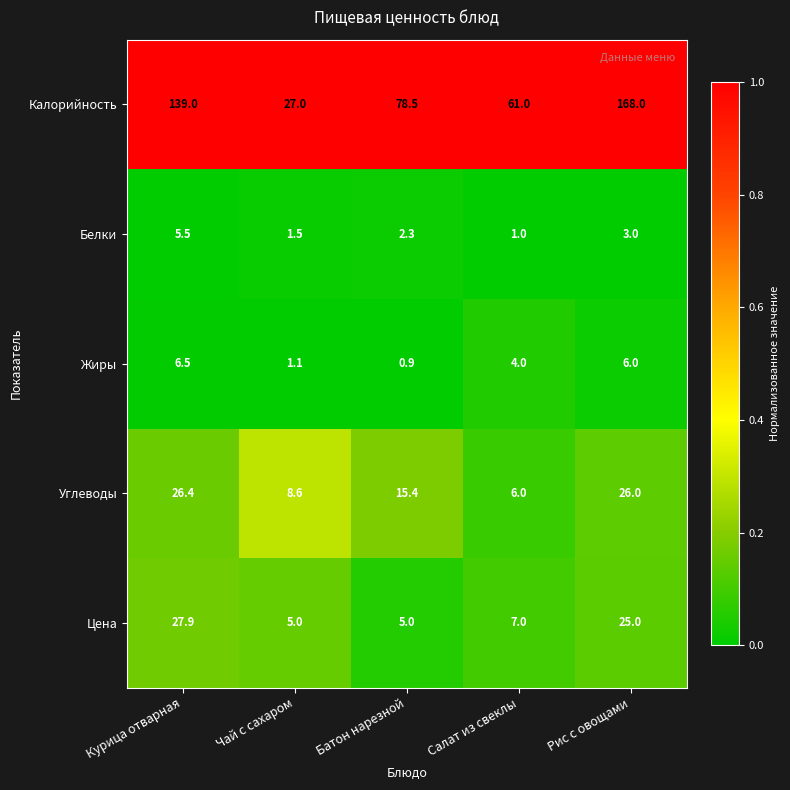

Reading left to right, transcribe all the data shown in this chart.

Калорийность: 139.0	27.0	78.5	61.0	168.0
Белки: 5.5	1.5	2.3	1.0	3.0
Жиры: 6.5	1.1	0.9	4.0	6.0
Углеводы: 26.4	8.6	15.4	6.0	26.0
Цена: 27.9	5.0	5.0	7.0	25.0